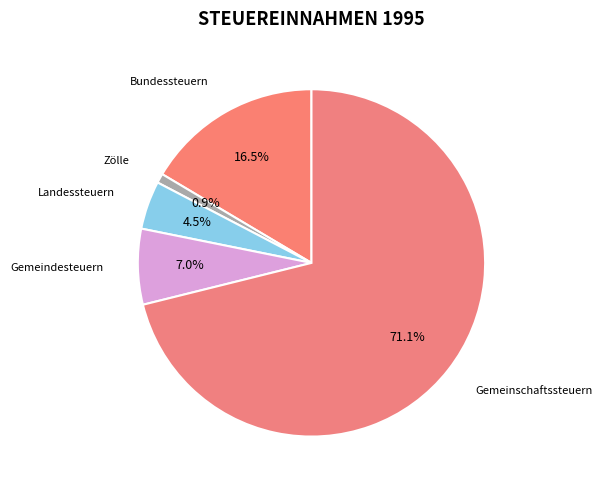

Which category accounts for the majority?

Gemeinschaftssteuern